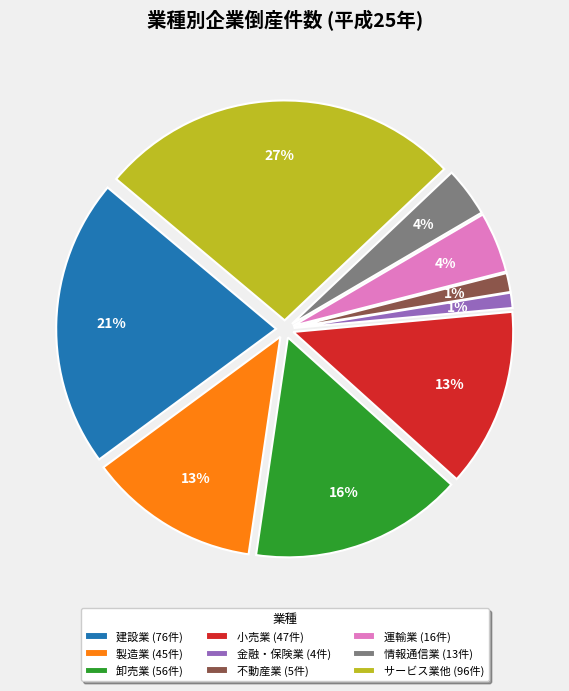

What is the ratio of the value at 情報通信業 to the value at 製造業?

0.3